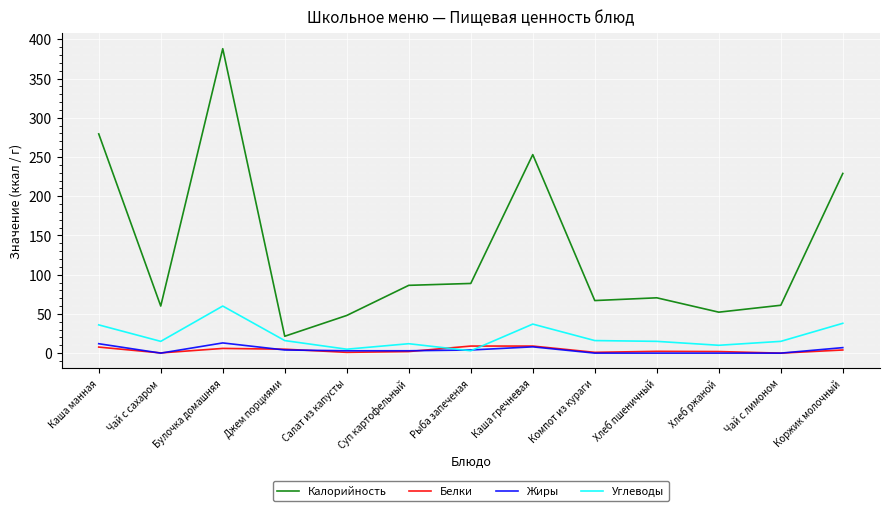

True or false: Калорийность and Белки cross at least once.

False